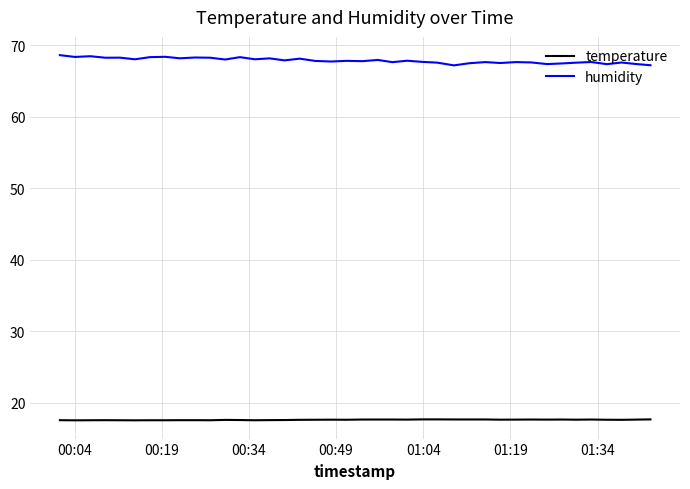

Which series has the largest total across all categories?

humidity